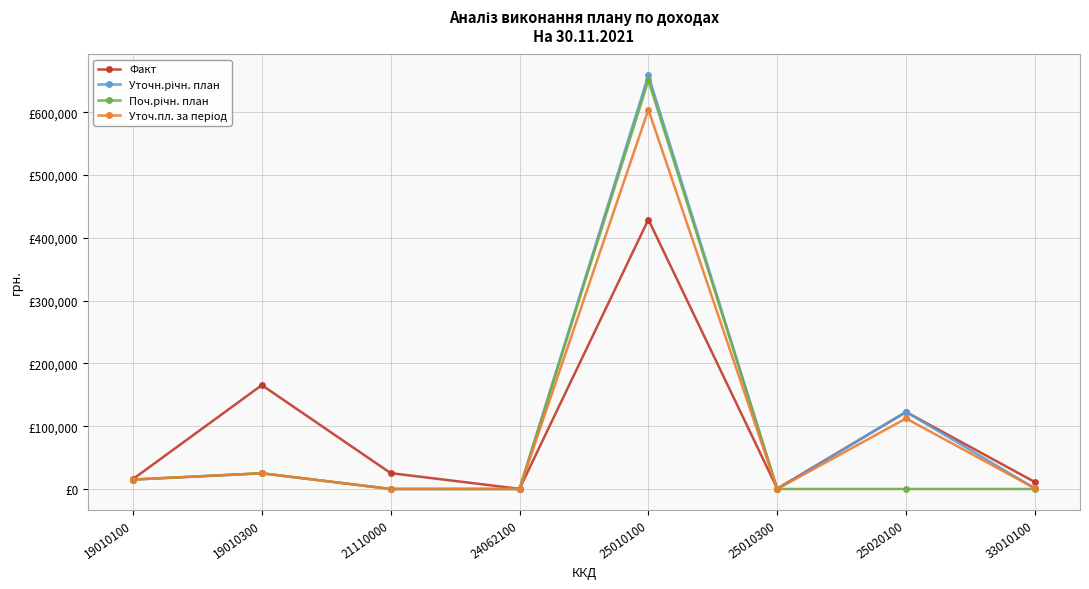

Which label corresponds to the largest value in the chart?

25010100